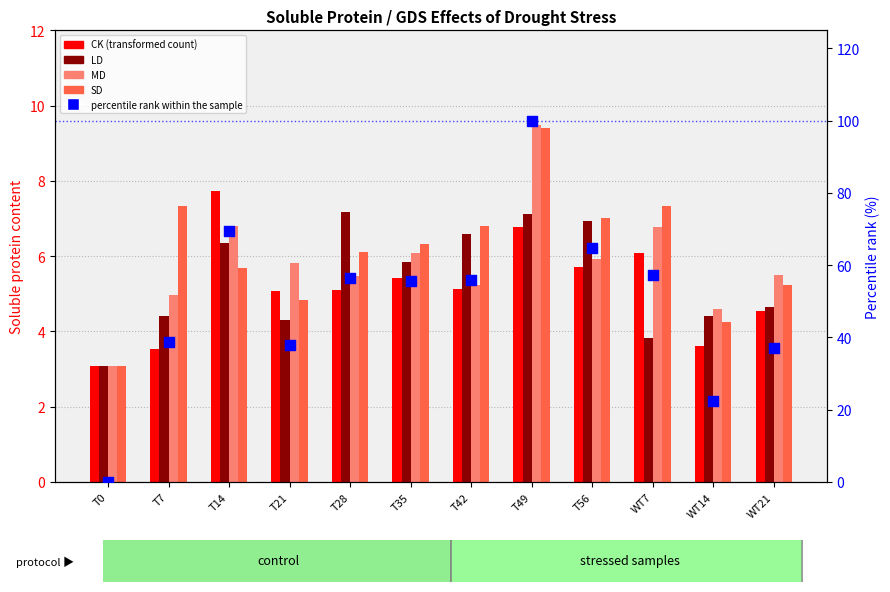

What are all the series names shown in the legend?

CK, LD, MD, SD, percentile rank within the sample